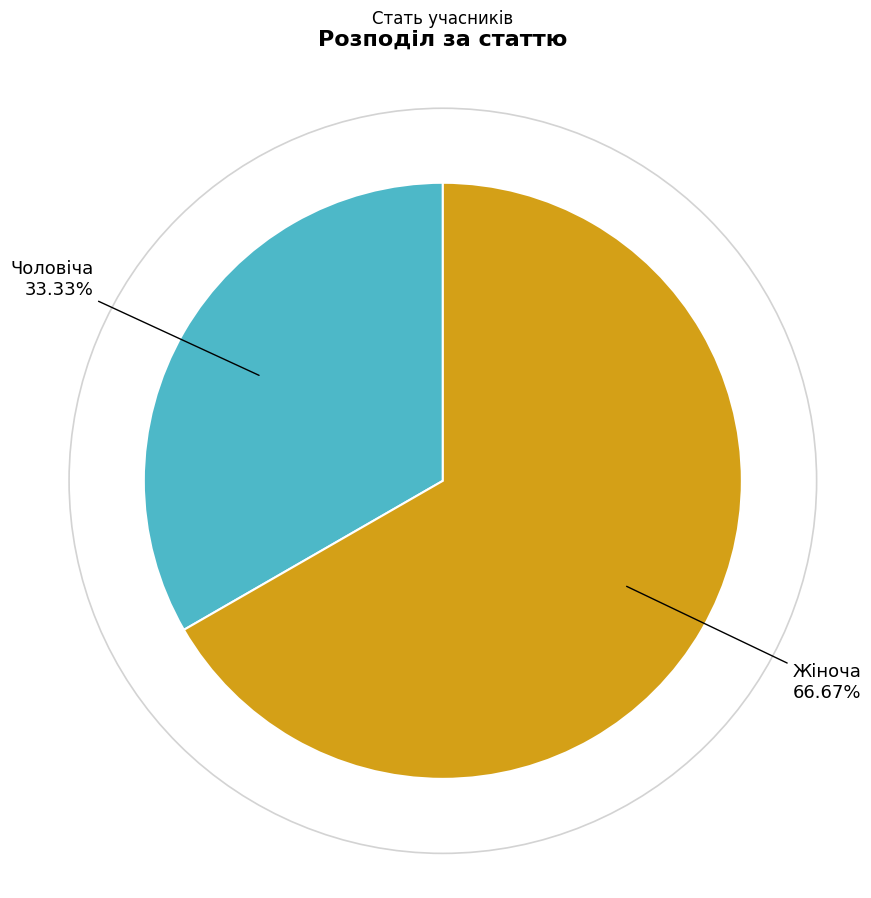

How many segments does this pie chart have?

2